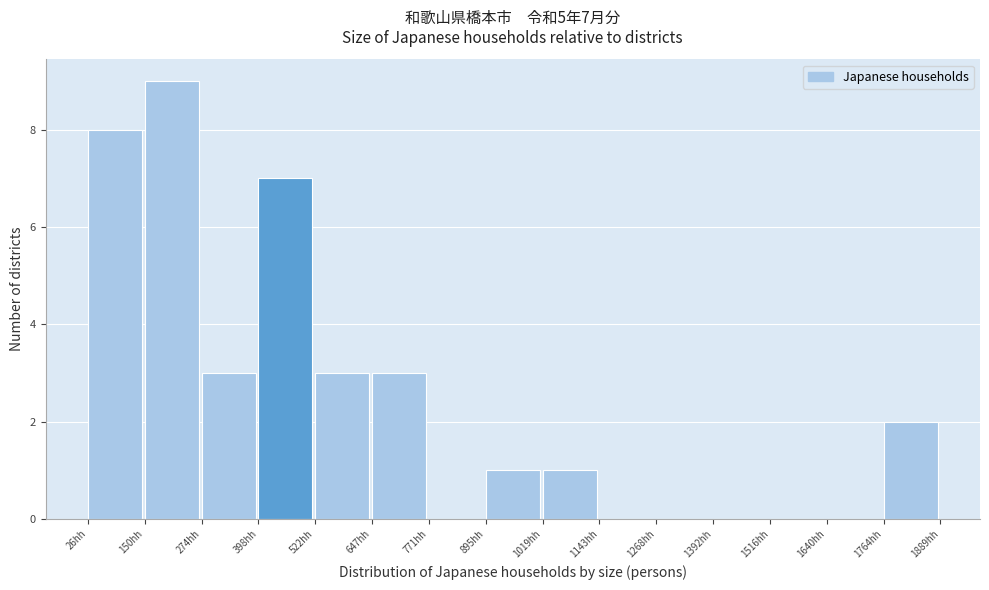

Which range on the x-axis has the tallest bar?

160 to 280